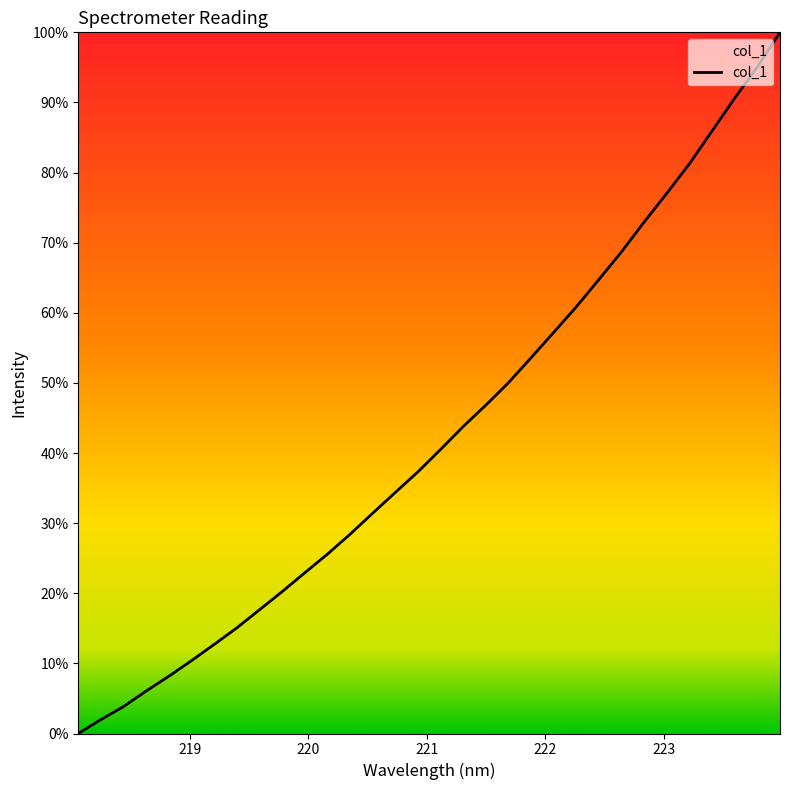

Is this an area chart (filled region under the line)?

No